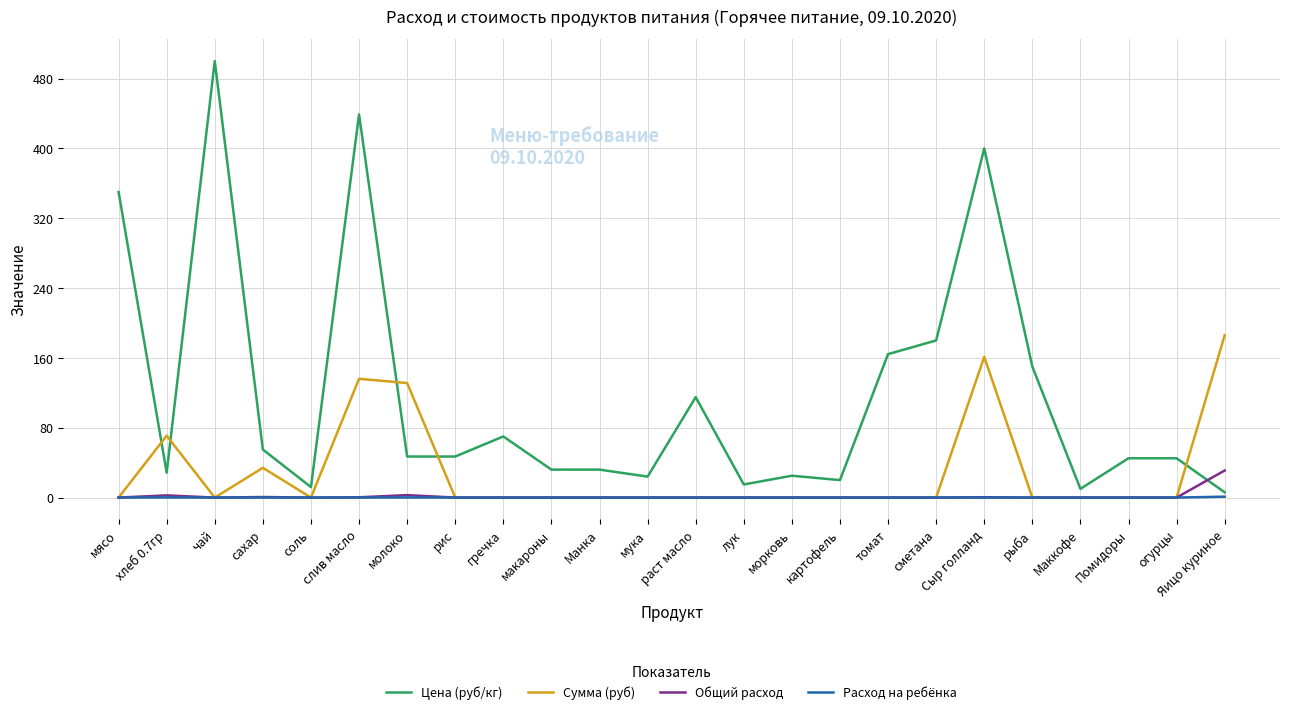

What are all the series names shown in the legend?

Цена (руб/кг), Сумма (руб), Общий расход, Расход на ребёнка